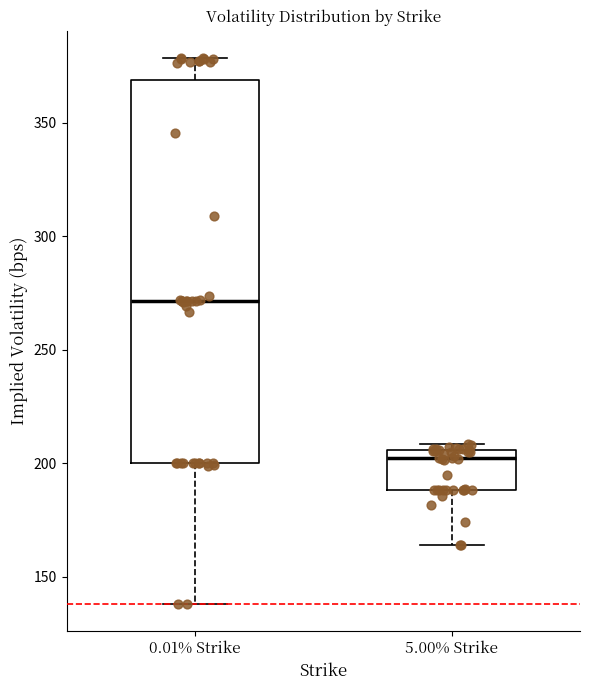

Where does the lower whisker of the box for 5.00% Strike end on the y-axis? The values are not printed on the chart, so give them approximately, as read against the axis.

165